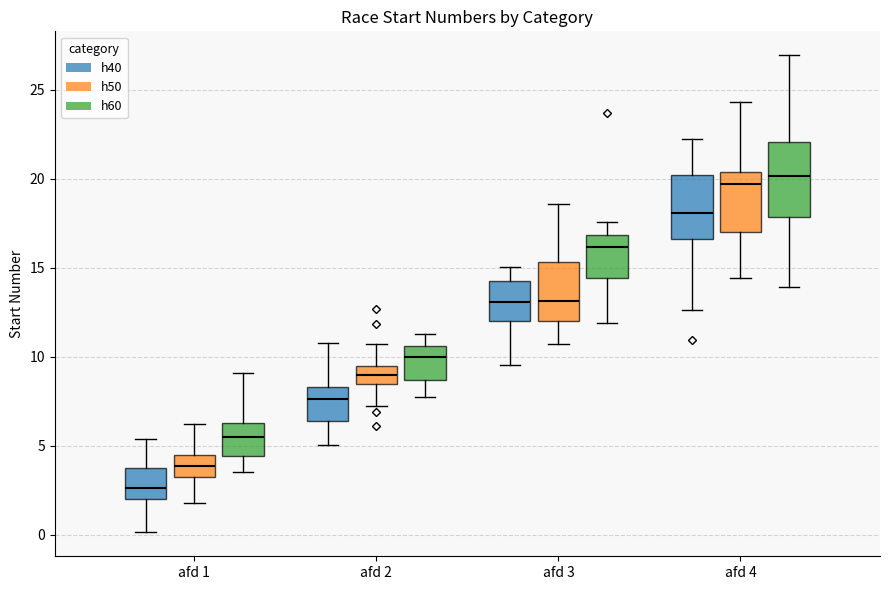

Where does the lower whisker of the box for afd 2 (h40) end on the y-axis? The values are not printed on the chart, so give them approximately, as read against the axis.

5.0